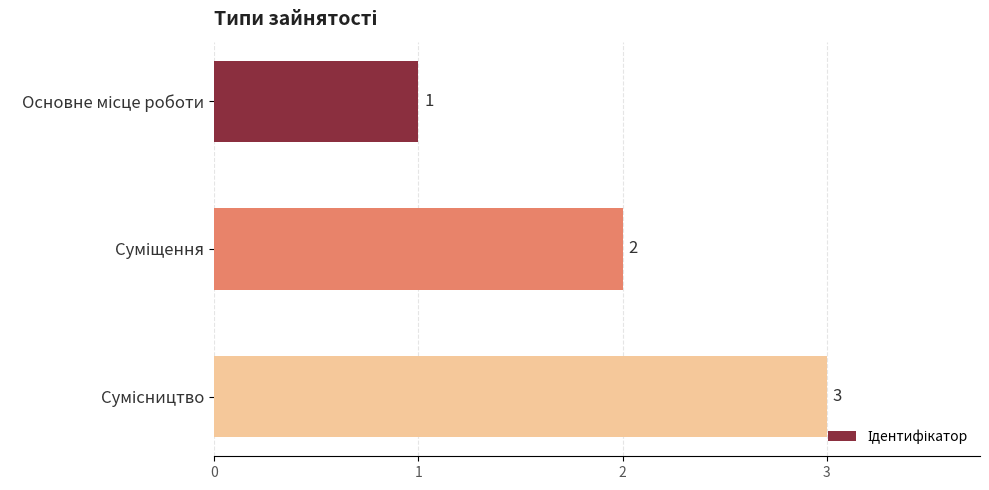

What is the value of the 1st bar from the top?

1